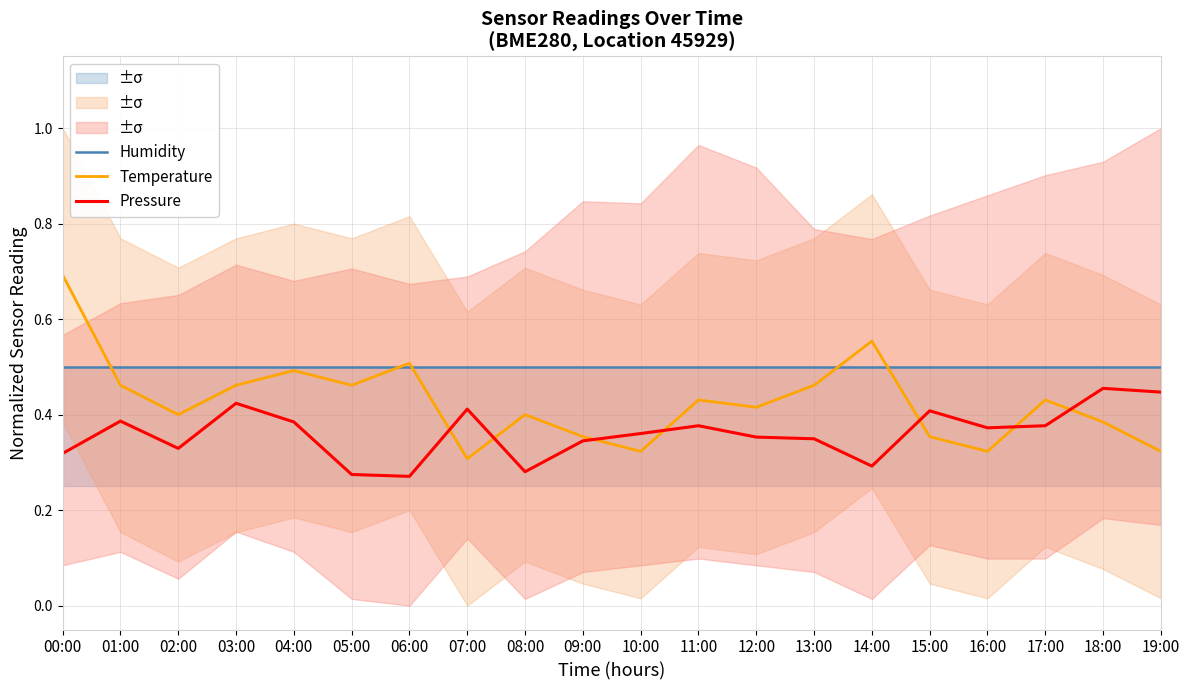

List the labels in order of Pressure value, largest first.

18:00, 19:00, 03:00, 07:00, 15:00, 01:00, 04:00, 11:00, 17:00, 16:00, 10:00, 12:00, 13:00, 09:00, 02:00, 00:00, 14:00, 08:00, 05:00, 06:00